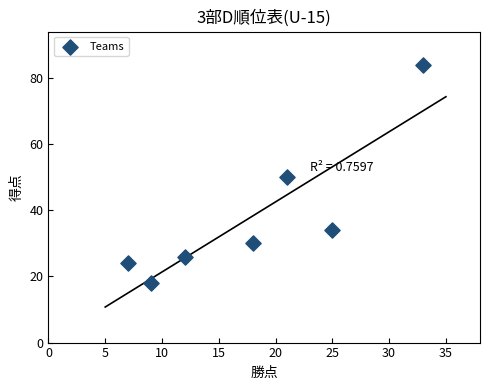

What is the range of X values (max minus min)?

26